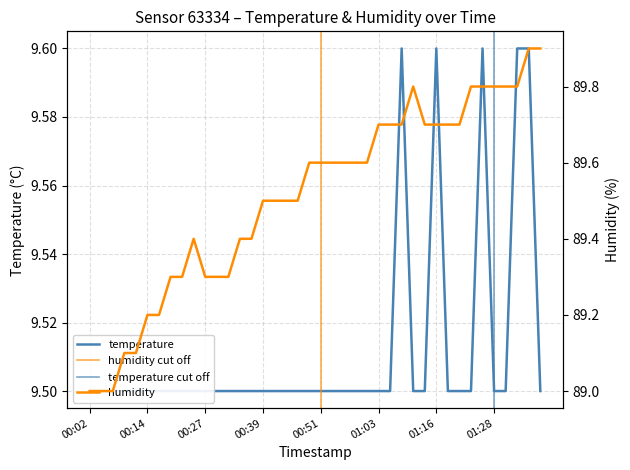

Reading right to left, list all the values displayed in this chart.

temperature: 01:38=9.5	01:35=9.6	01:33=9.6	01:30=9.5	01:28=9.5	01:25=9.6	01:23=9.5	01:21=9.5	01:18=9.5	01:16=9.6	01:13=9.5	01:11=9.5	01:08=9.6	01:06=9.5	01:03=9.5	01:01=9.5	00:58=9.5	00:56=9.5	00:54=9.5	00:51=9.5	00:49=9.5	00:46=9.5	00:44=9.5	00:41=9.5	00:39=9.5	00:36=9.5	00:34=9.5	00:31=9.5	00:29=9.5	00:27=9.5	00:24=9.5	00:22=9.5	00:19=9.5	00:17=9.5	00:14=9.5	00:12=9.5	00:09=9.5	00:07=9.5	00:04=9.5	00:02=9.5
humidity: 01:38=89.9	01:35=89.9	01:33=89.8	01:30=89.8	01:28=89.8	01:25=89.8	01:23=89.8	01:21=89.7	01:18=89.7	01:16=89.7	01:13=89.7	01:11=89.8	01:08=89.7	01:06=89.7	01:03=89.7	01:01=89.6	00:58=89.6	00:56=89.6	00:54=89.6	00:51=89.6	00:49=89.6	00:46=89.5	00:44=89.5	00:41=89.5	00:39=89.5	00:36=89.4	00:34=89.4	00:31=89.3	00:29=89.3	00:27=89.3	00:24=89.4	00:22=89.3	00:19=89.3	00:17=89.2	00:14=89.2	00:12=89.1	00:09=89.1	00:07=89.0	00:04=89.0	00:02=89.0